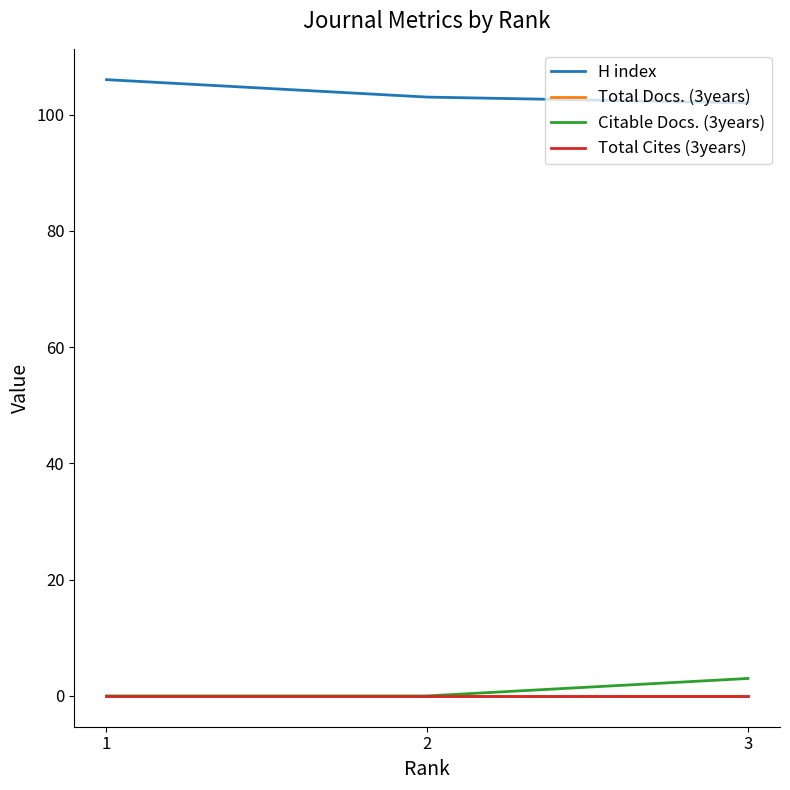

Rank the categories by Citable Docs. (3years) value from highest to lowest.

3, 1, 2